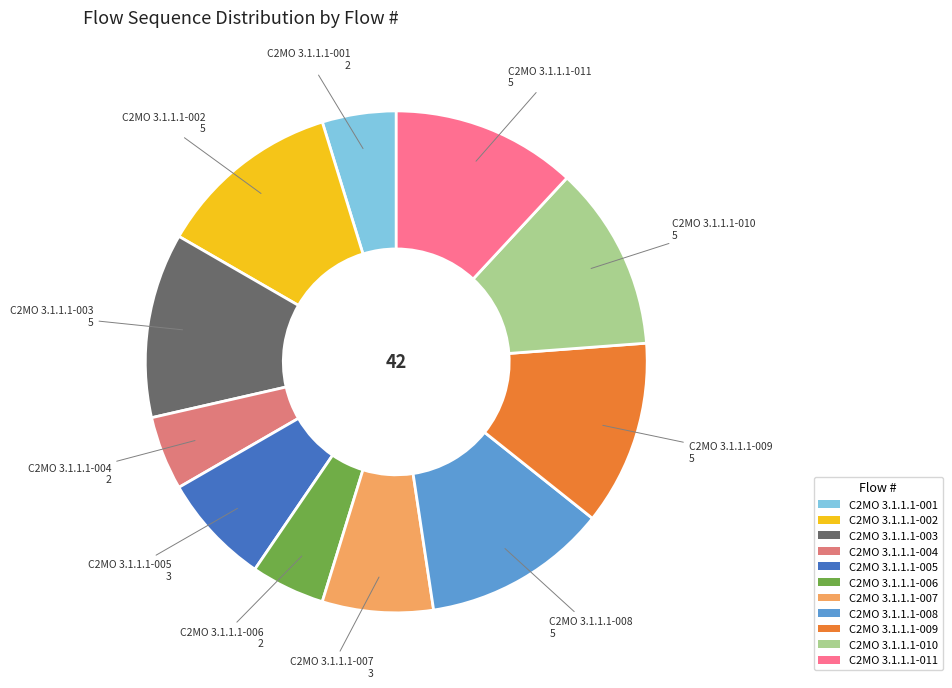

What is the ratio of the value at C2MO 3.1.1.1-004 to the value at C2MO 3.1.1.1-008?

0.4